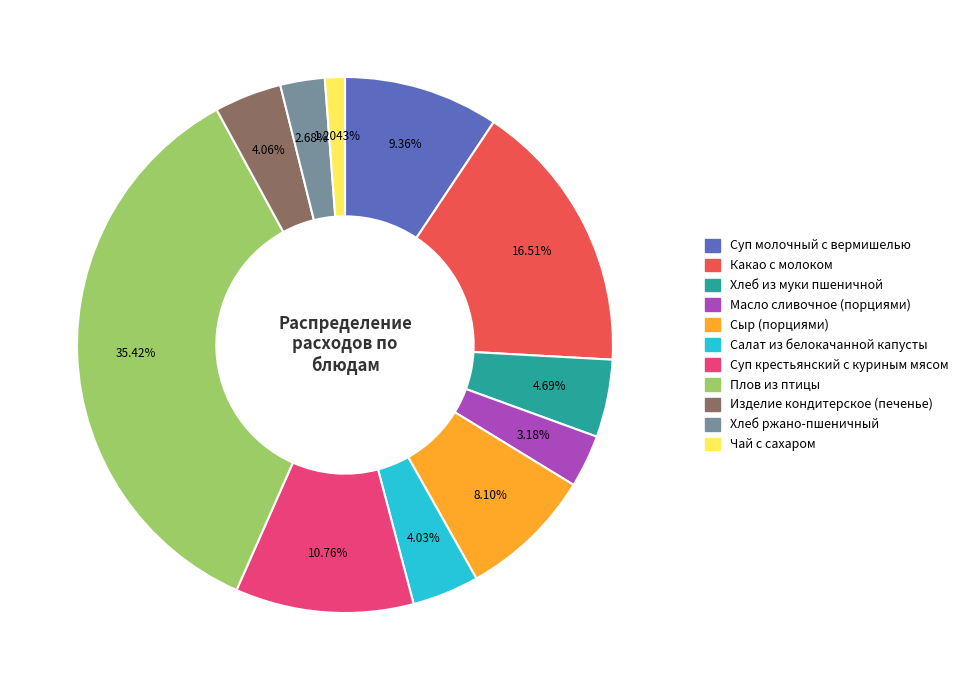

What percentage do Масло сливочное (порциями) and Чай с сахаром together represent?

4.4%